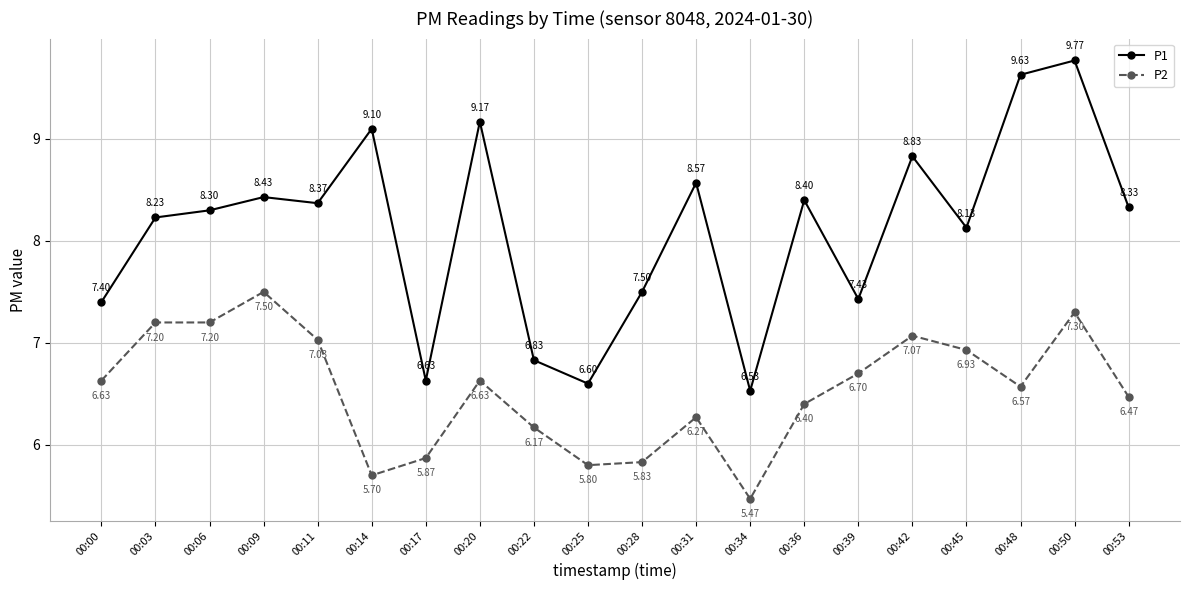

Count the number of categories in the chart.

20